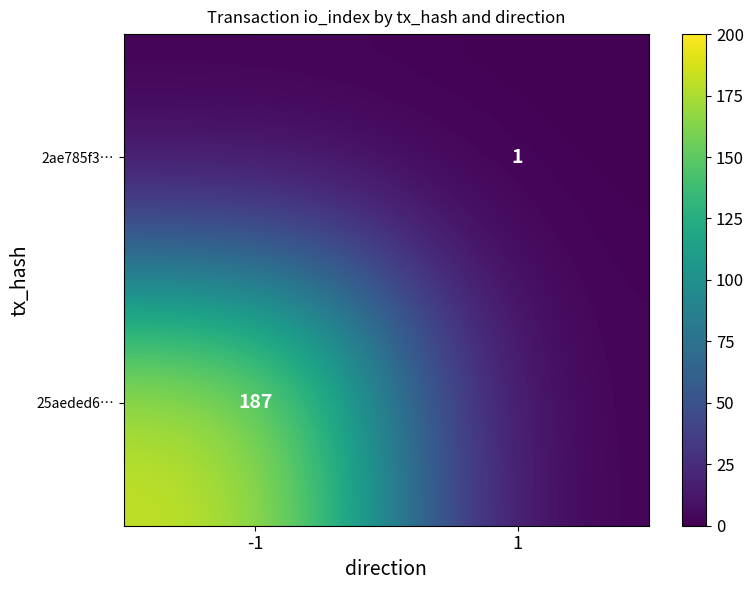

Which label corresponds to the smallest value in the chart?

1